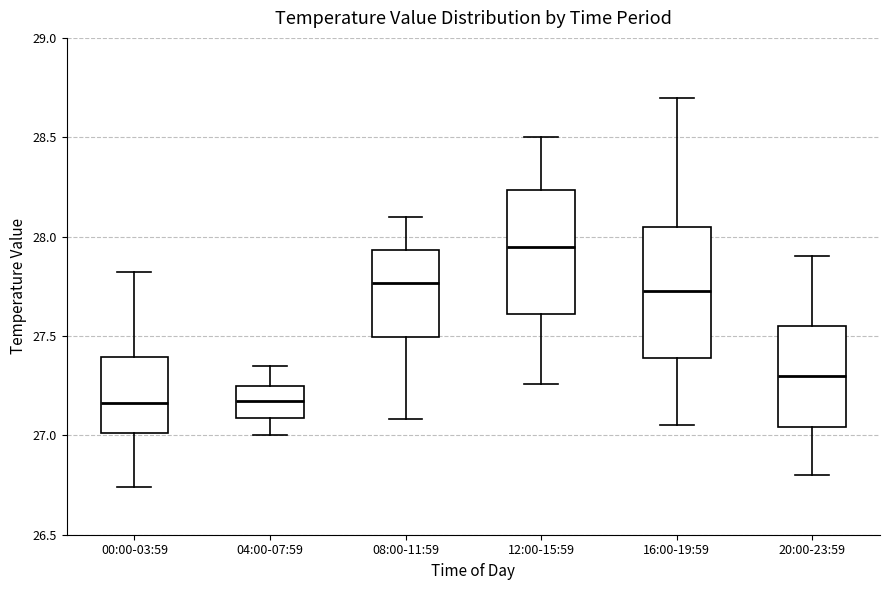

Reading left to right, read every box against the y-axis: the position of its median line, the range the box covers, and the ends of its whiskers. The values are not printed on the chart, so give them approximately, as read against the axis.

00:00-03:59: median 27.15, box 27.00 to 27.40, whiskers 26.75 to 27.80
04:00-07:59: median 27.20, box 27.10 to 27.25, whiskers 27.00 to 27.35
08:00-11:59: median 27.75, box 27.50 to 27.95, whiskers 27.10 to 28.10
12:00-15:59: median 27.95, box 27.60 to 28.25, whiskers 27.25 to 28.50
16:00-19:59: median 27.75, box 27.40 to 28.05, whiskers 27.05 to 28.70
20:00-23:59: median 27.30, box 27.05 to 27.55, whiskers 26.80 to 27.90